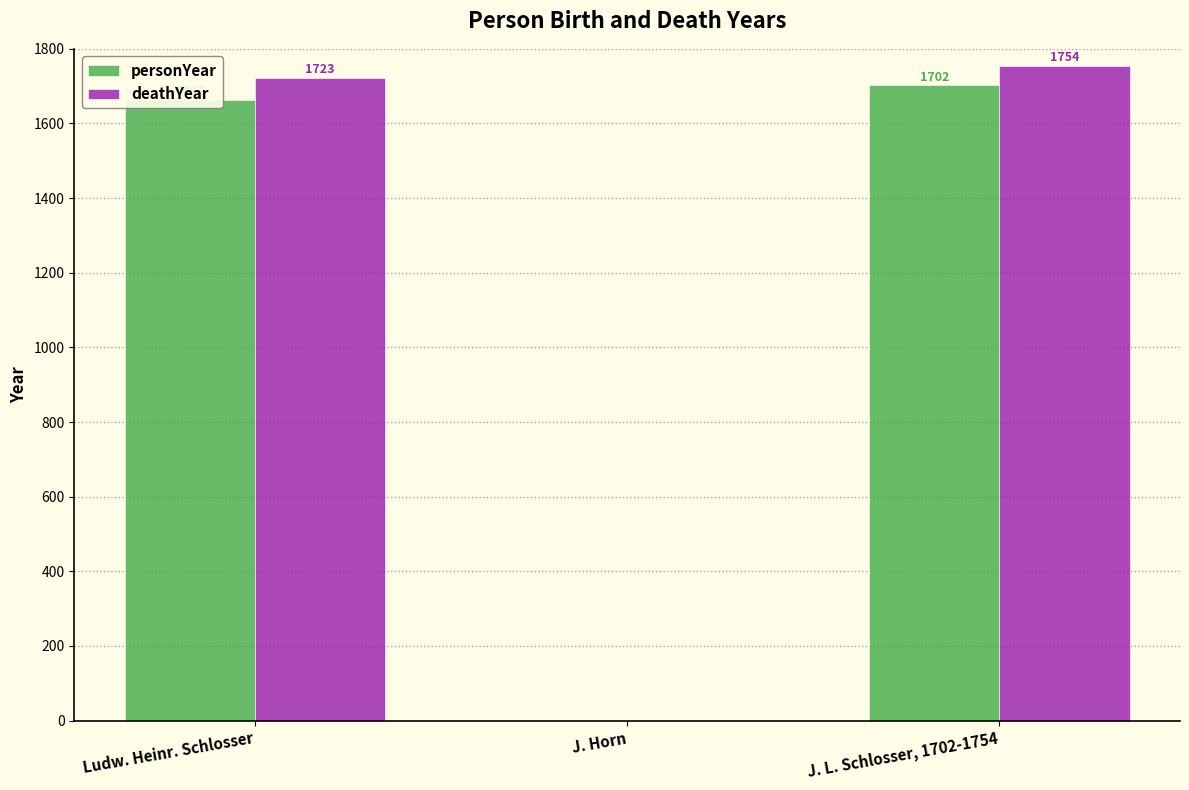

How many distinct data groups are displayed?

2